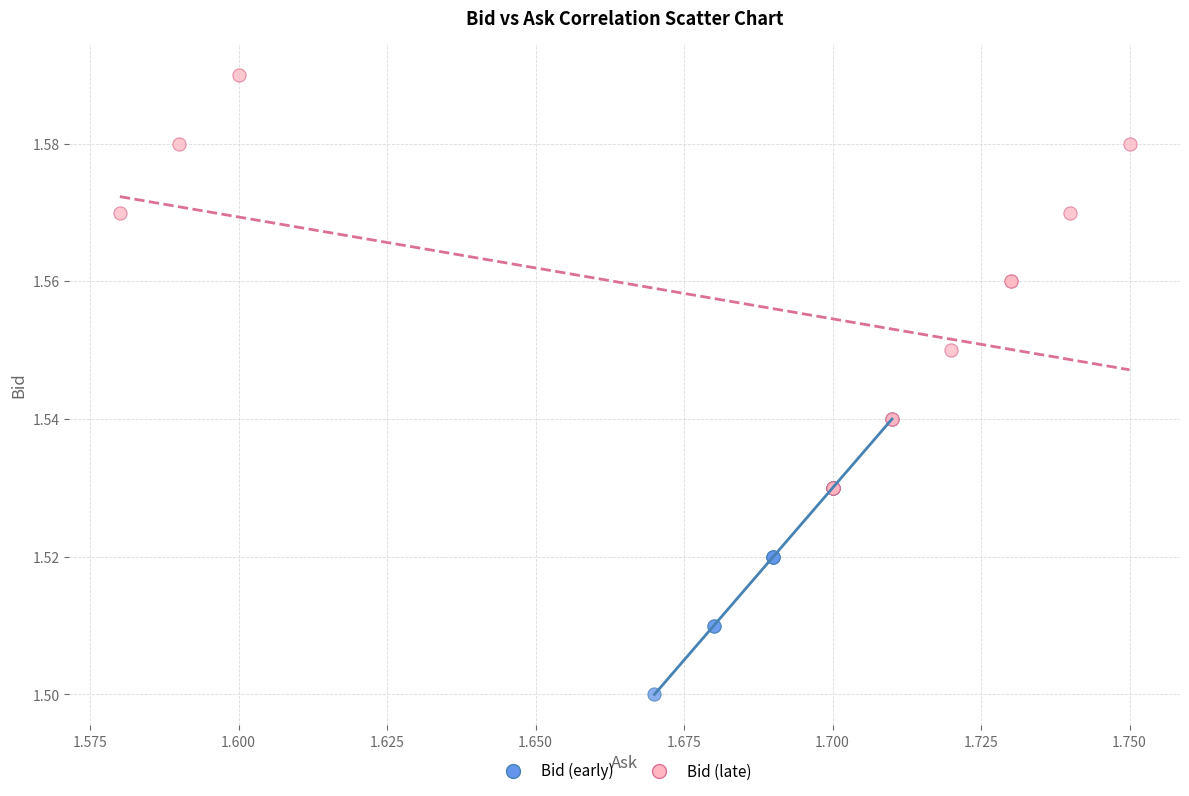

Which series contains the lowest Y value?

Bid (early)